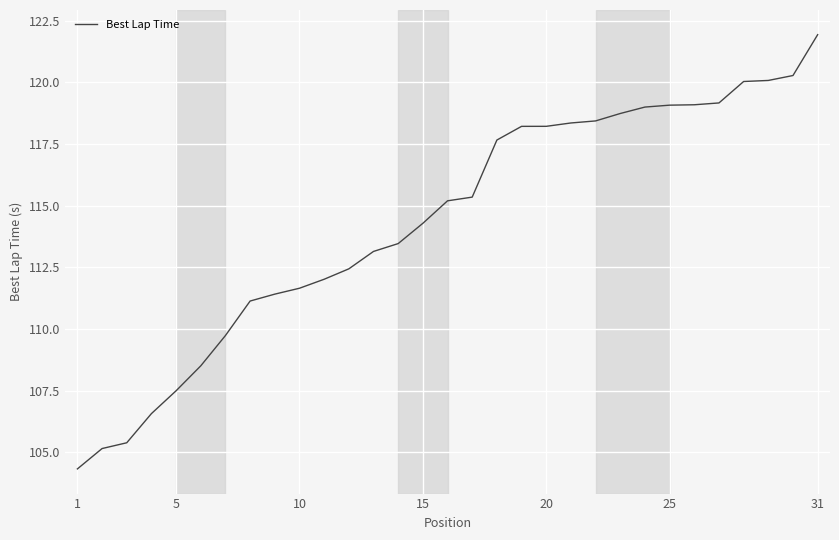

What is the difference between the maximum and minimum values?

17.6